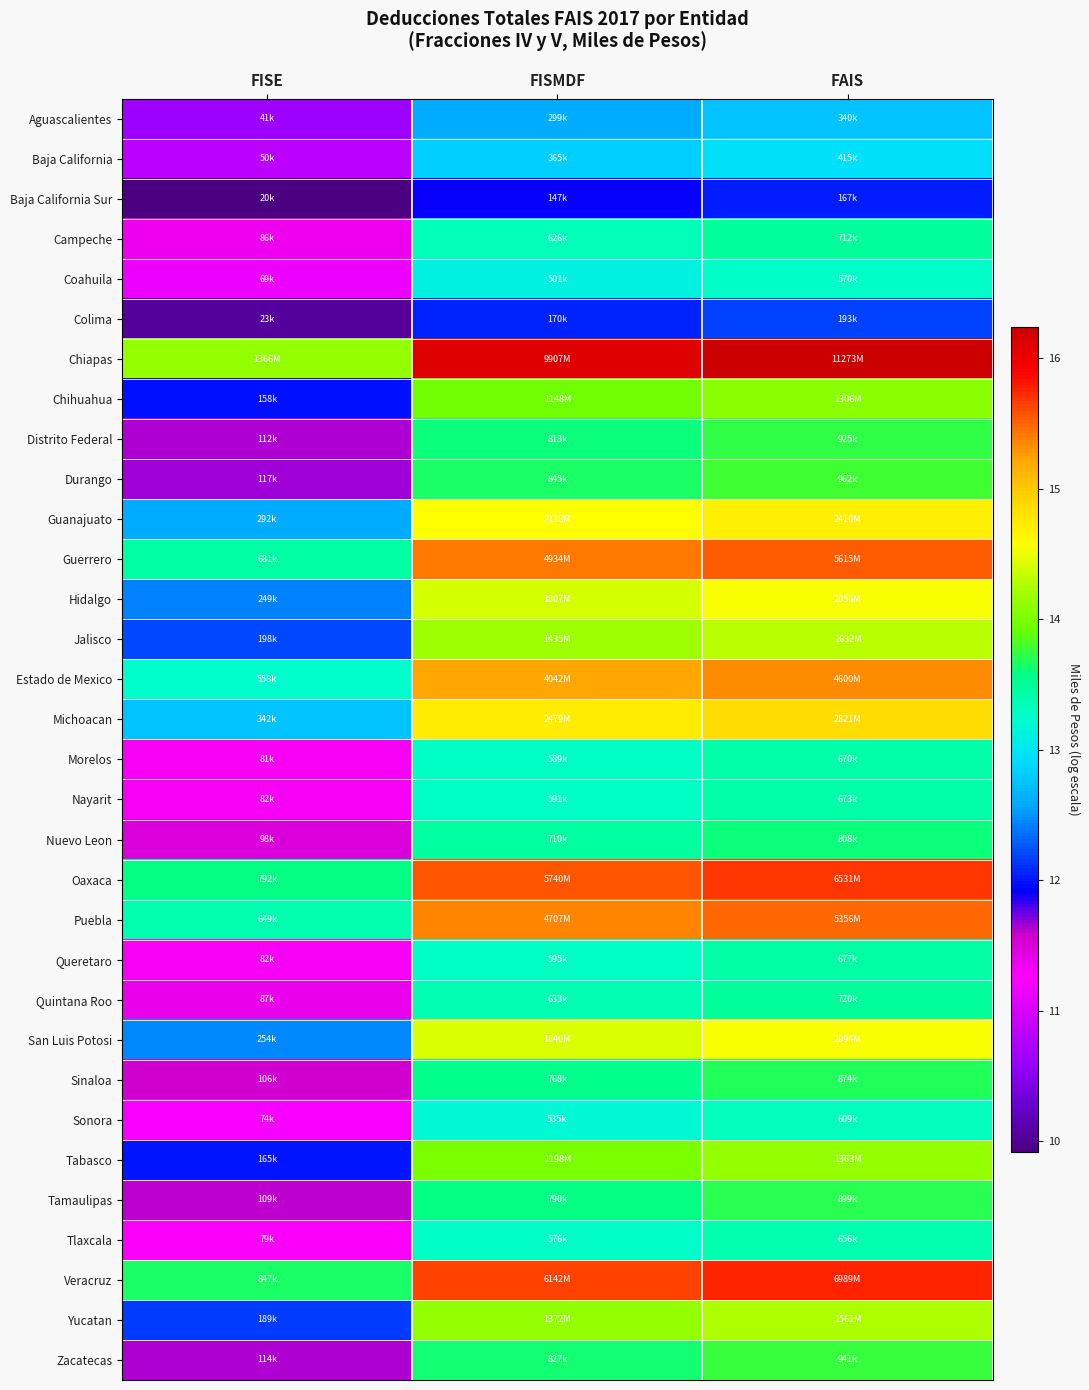

Which series has the largest range (max minus min)?

Chiapas